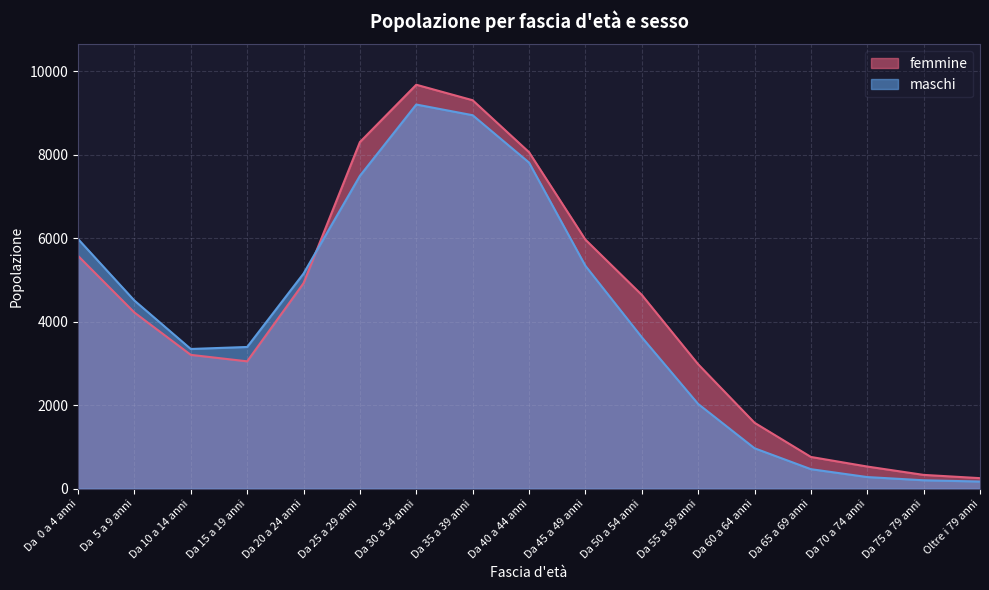

Where does the maschi series first go above 3626?

Da  0 a 4 anni